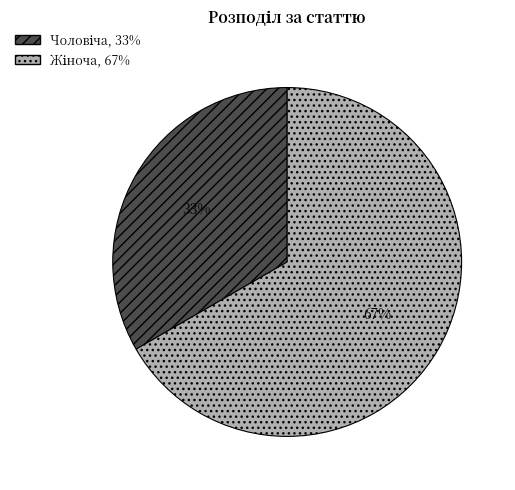

How many slices are in this pie chart?

2